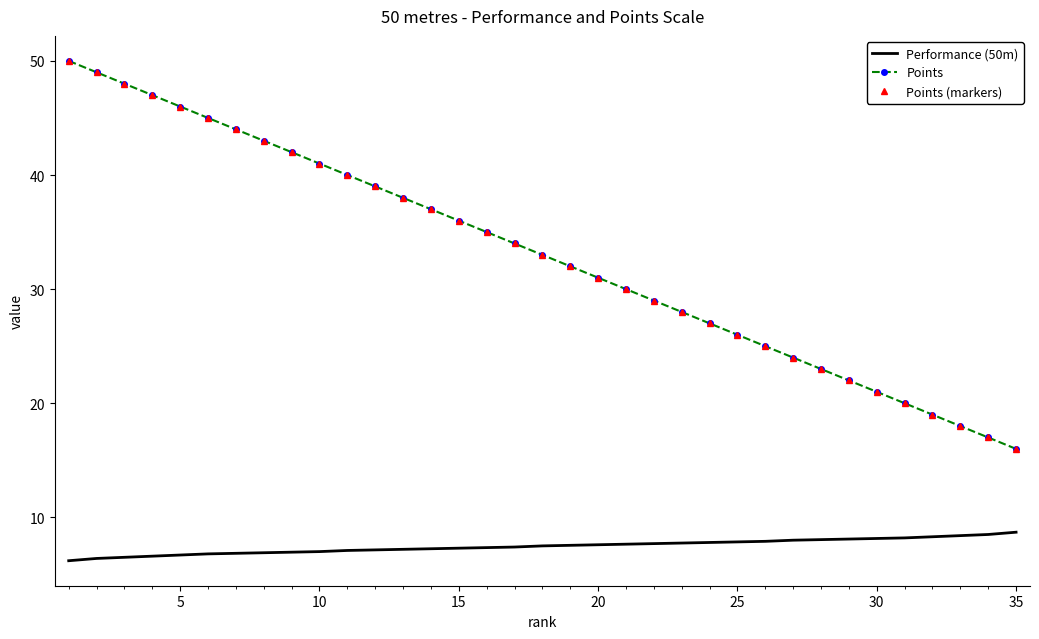

What is the value of the Points (markers) point at the 7th from the left?

44.0